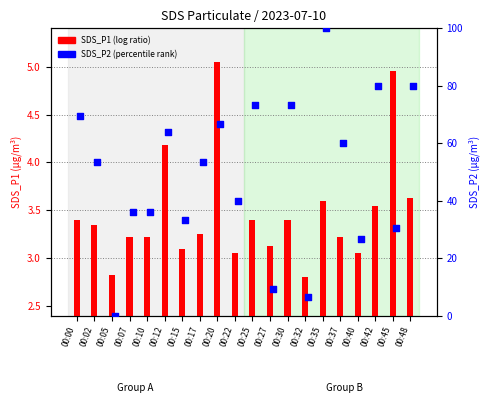

Is the value of SDS_P2 (norm) at 00:22 greater than the value of SDS_P1 at 00:12?

Yes